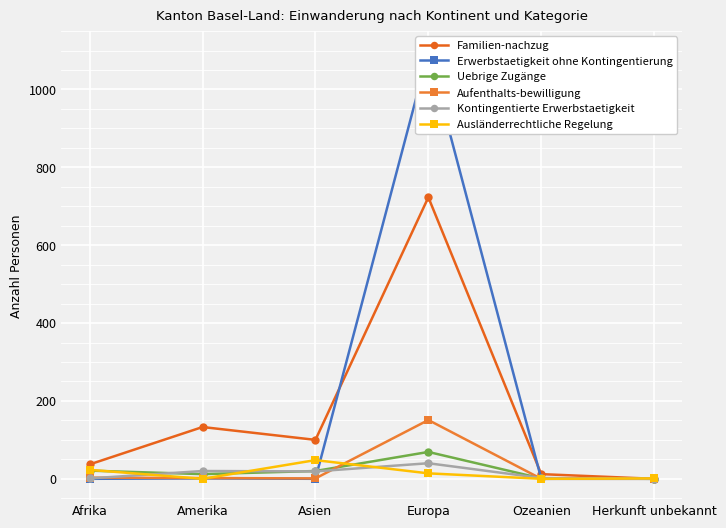

What is the total value across all series at Ozeanien?

15